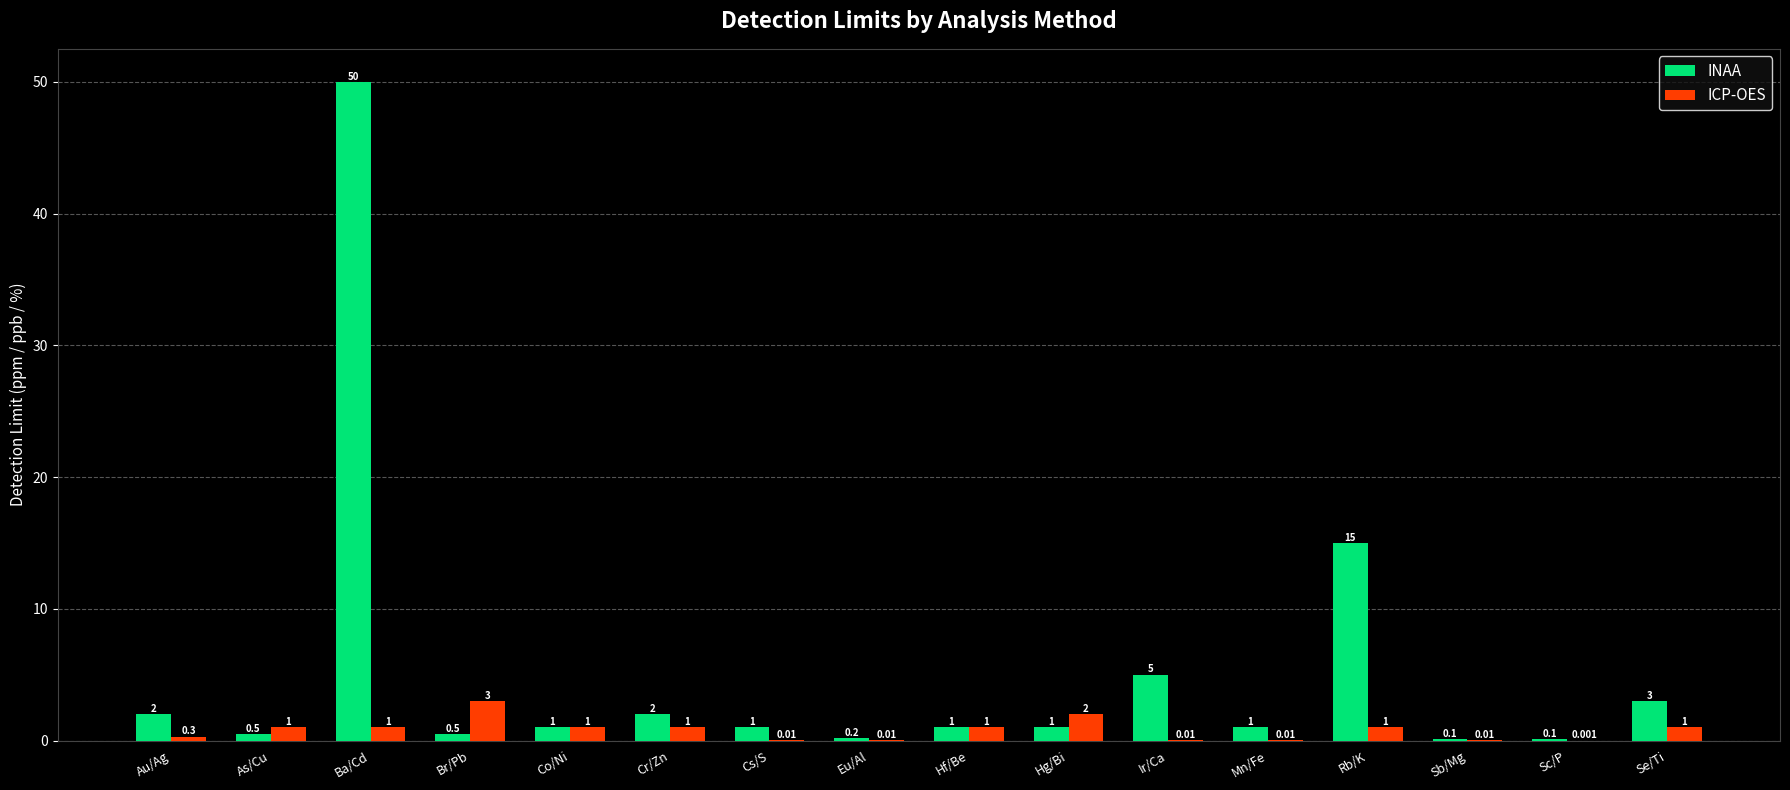

Which series changed the most between Cr/Zn and Ir/Ca?

INAA